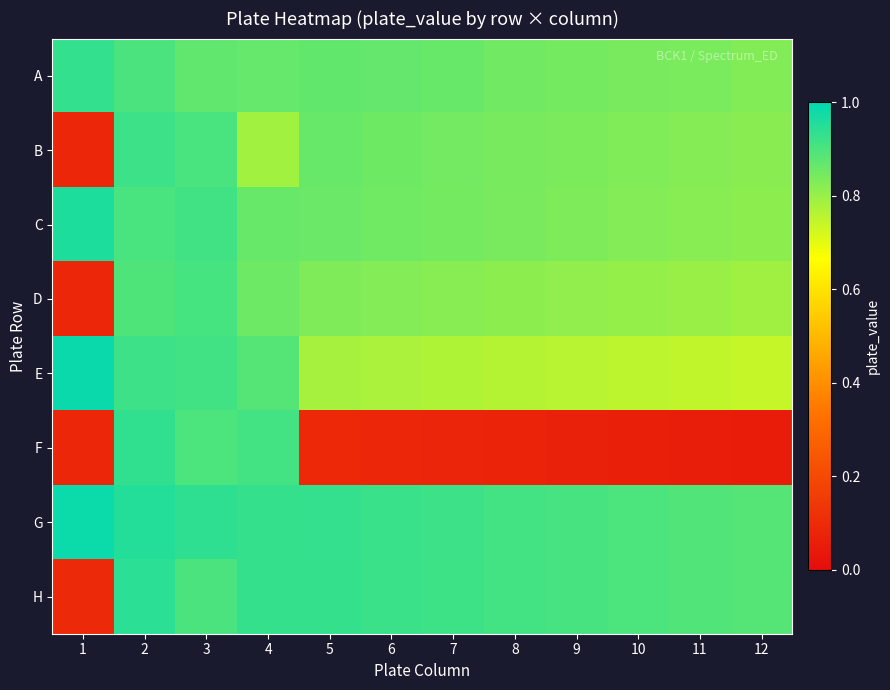

At which category is the sum across all series the highest?

2